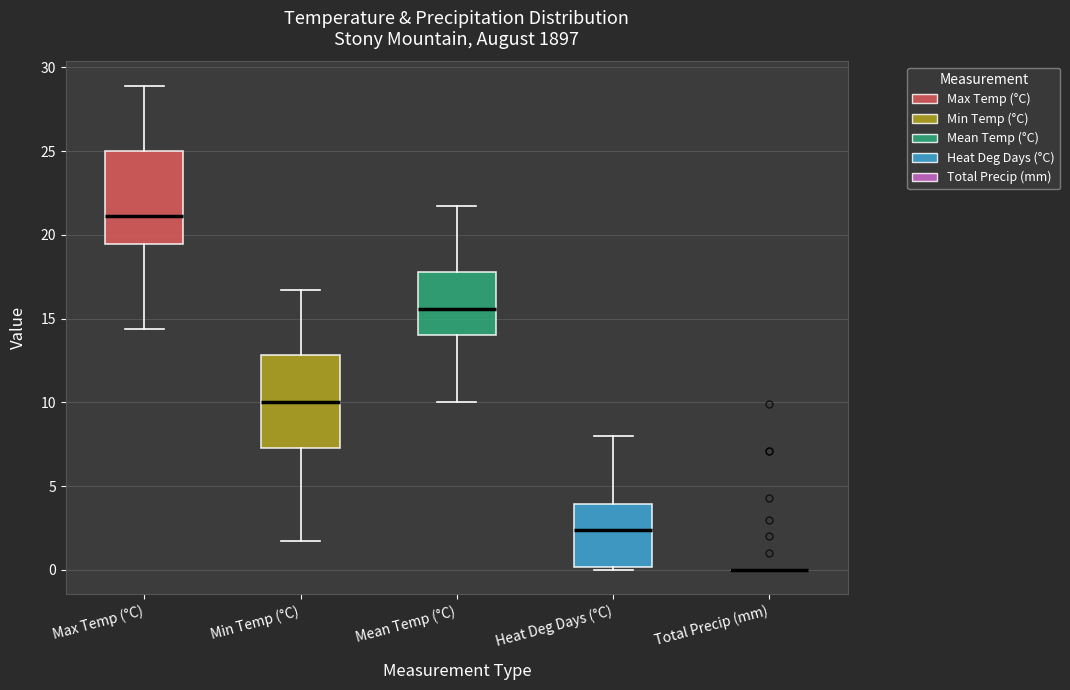

Reading left to right, transcribe this box plot: for each box, give where its median line is, the range the box spans, and where its two whiskers end, as read against the y-axis. The values are not printed on the chart, so give them approximately, as read against the axis.

Max Temp (°C): median 21.0, box 19.5 to 25.0, whiskers 14.5 to 29.0
Min Temp (°C): median 10.0, box 7.5 to 13.0, whiskers 1.5 to 16.5
Mean Temp (°C): median 15.5, box 14.0 to 18.0, whiskers 10.0 to 21.5
Heat Deg Days (°C): median 2.5, box 0.0 to 4.0, whiskers 0.0 (just below the box's lower edge) to 8.0
Total Precip (mm): box collapsed to a line at 0.0, whiskers 0.0 to 0.0